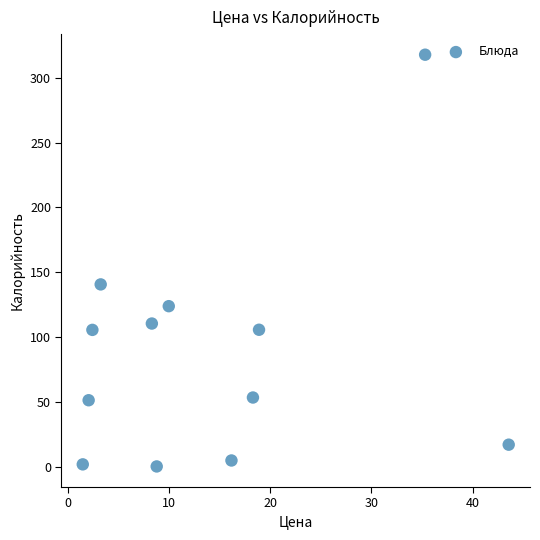

What Y value in the scatter plot is closest to 159?

140.6